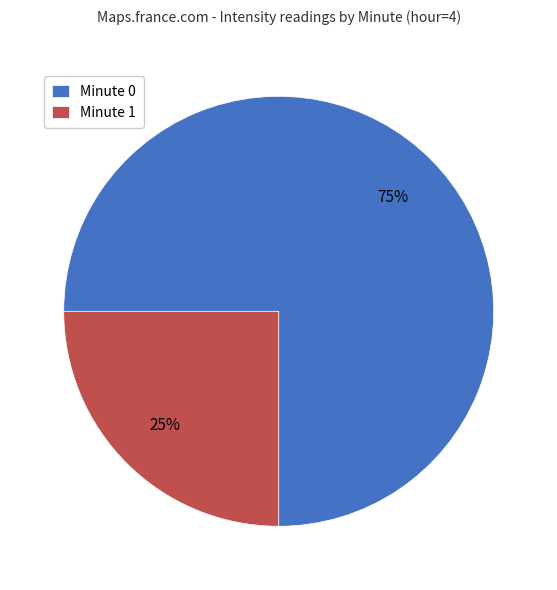

What is the majority slice?

Minute 0